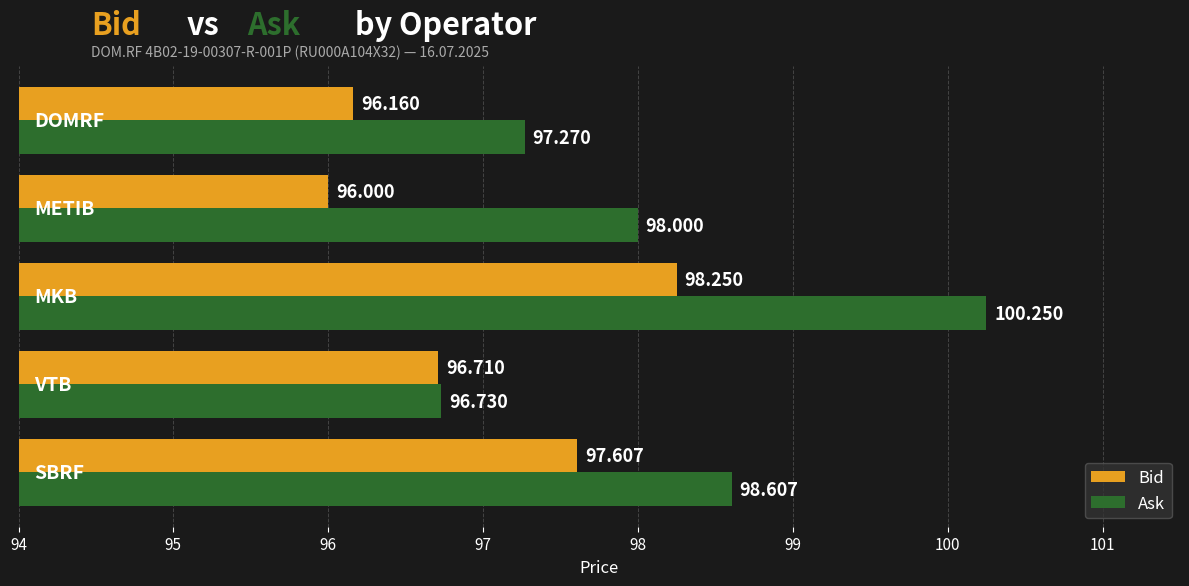

Which series has the largest total across all categories?

Ask